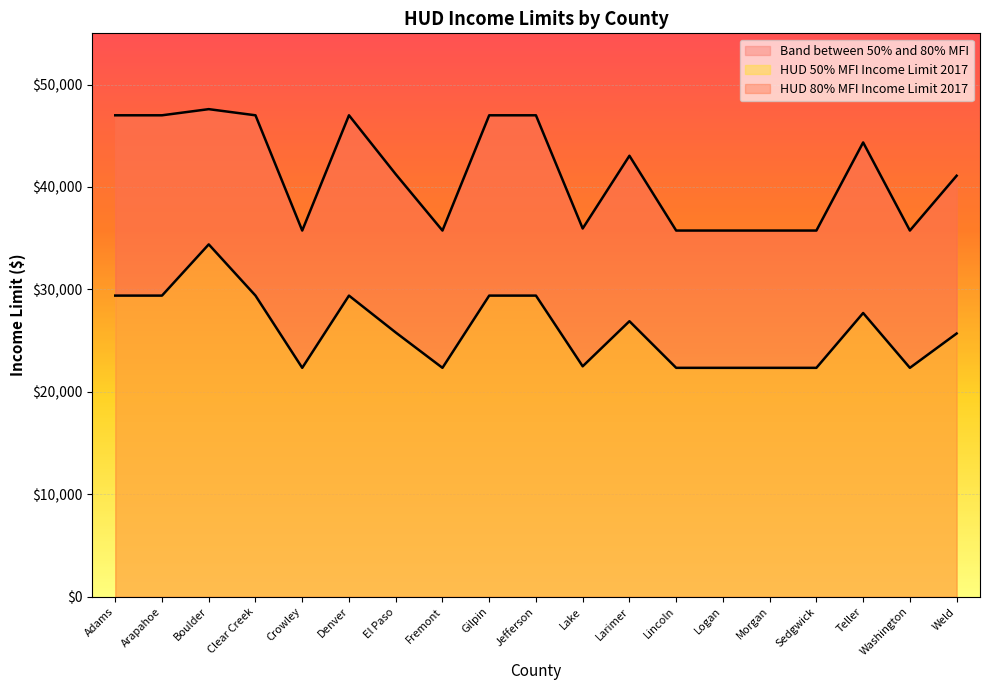

What is the minimum value shown in the chart?

22350